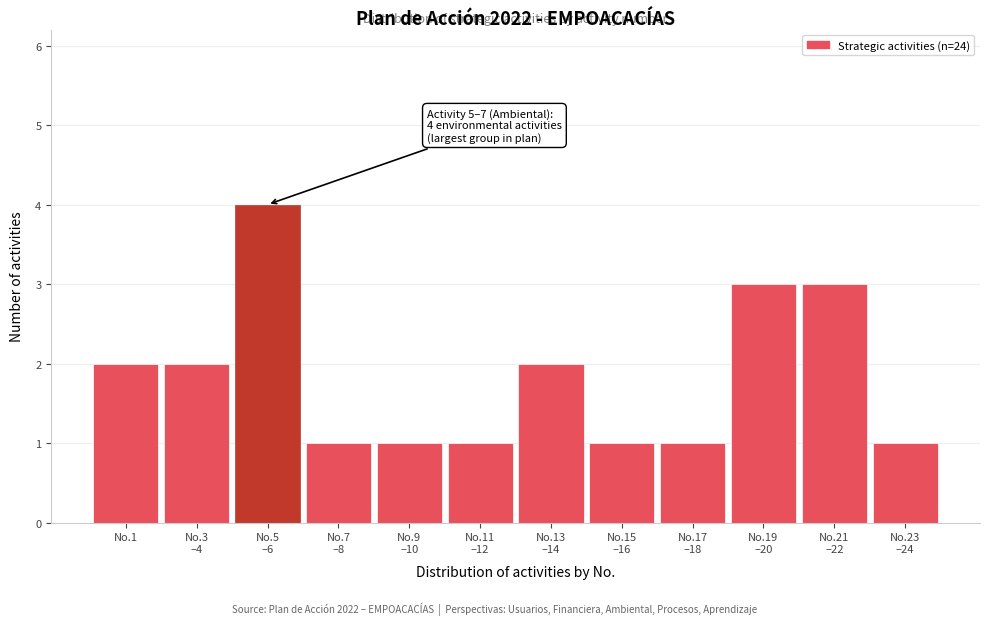

Reading left to right, list all the values displayed in this chart.

2	2	4	1	1	1	2	1	1	3	3	1